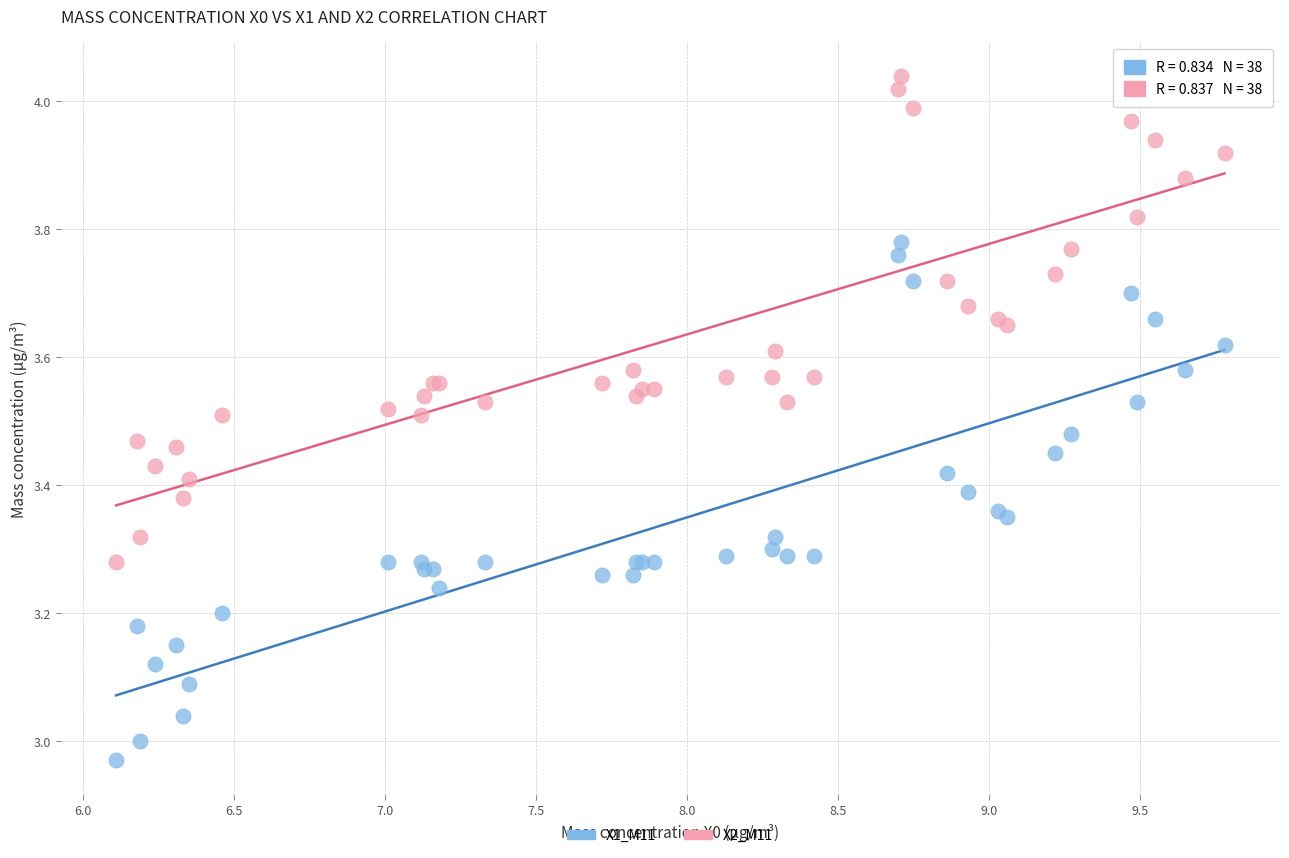

Which series contains the highest Y value?

X2_M11